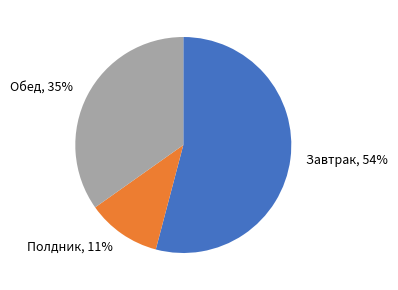

Between Обед and Полдник, which is larger?

Обед